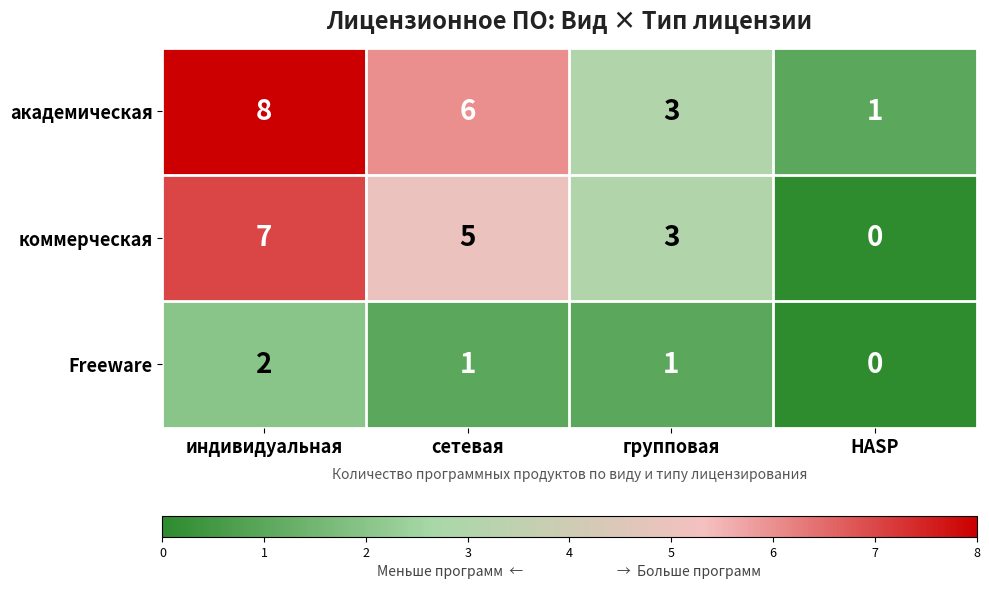

At which category does the chart reach its peak across all series?

индивидуальная